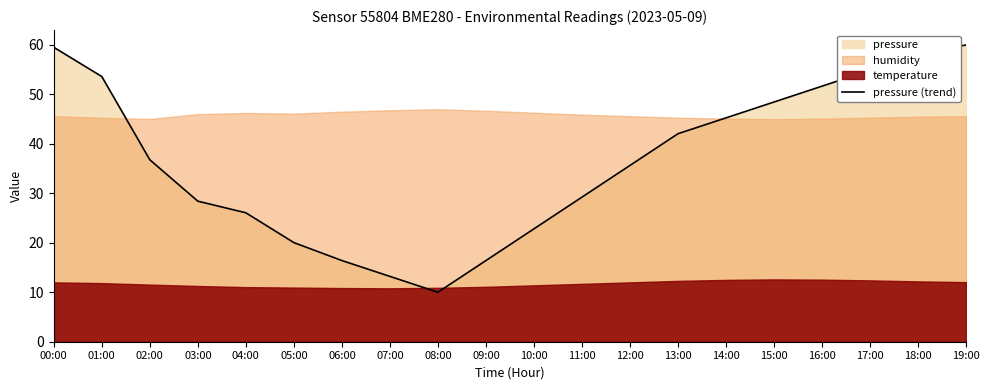

What is the label of the 13th point from the left?

12:00